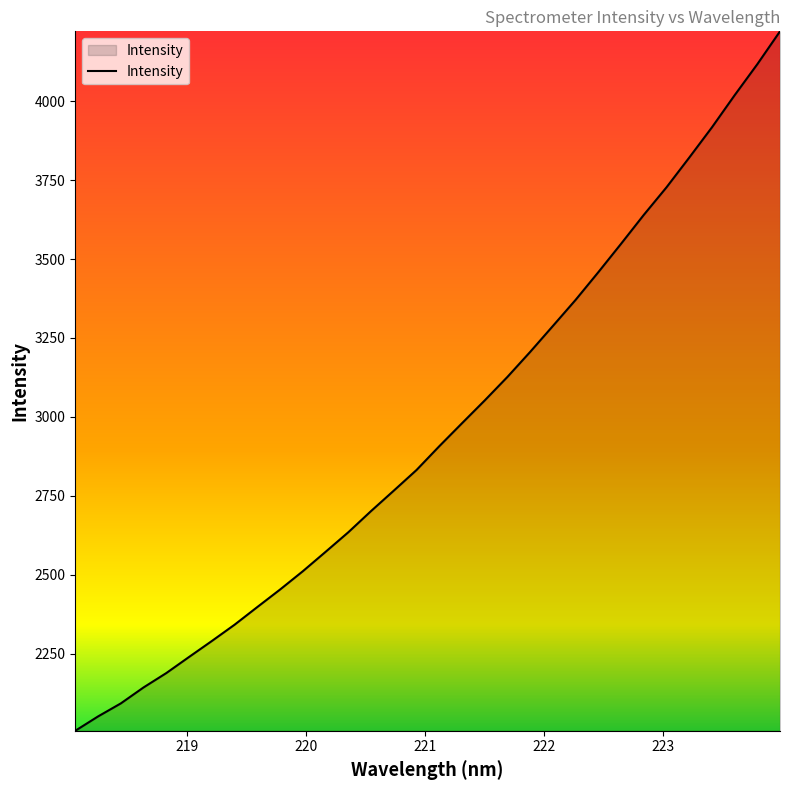

What is the smallest value displayed?

2005.7